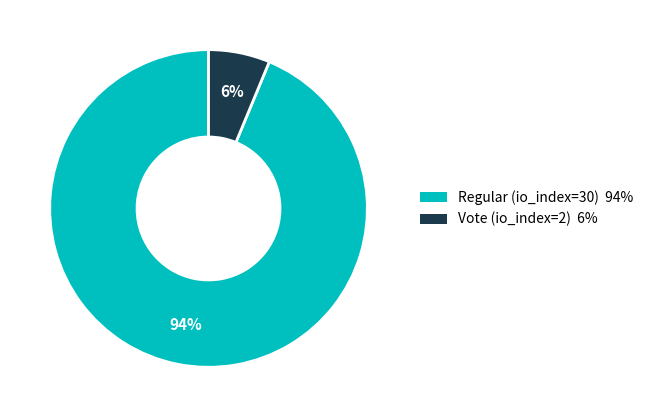

How many slices are in this pie chart?

2